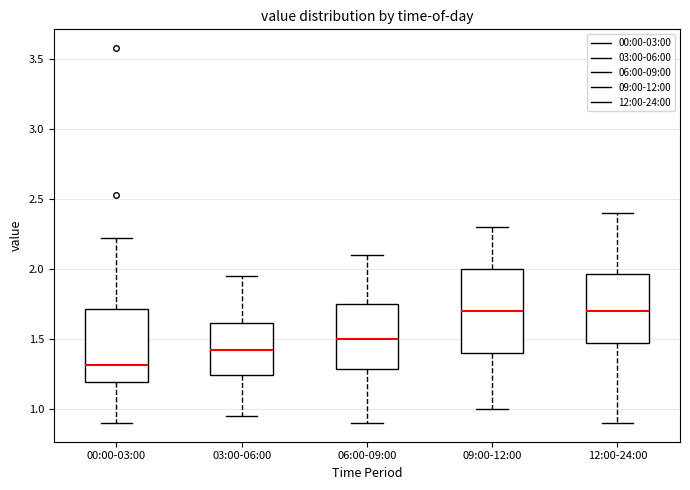

Where does the upper whisker of the box for 09:00-12:00 end on the y-axis? The values are not printed on the chart, so give them approximately, as read against the axis.

2.30